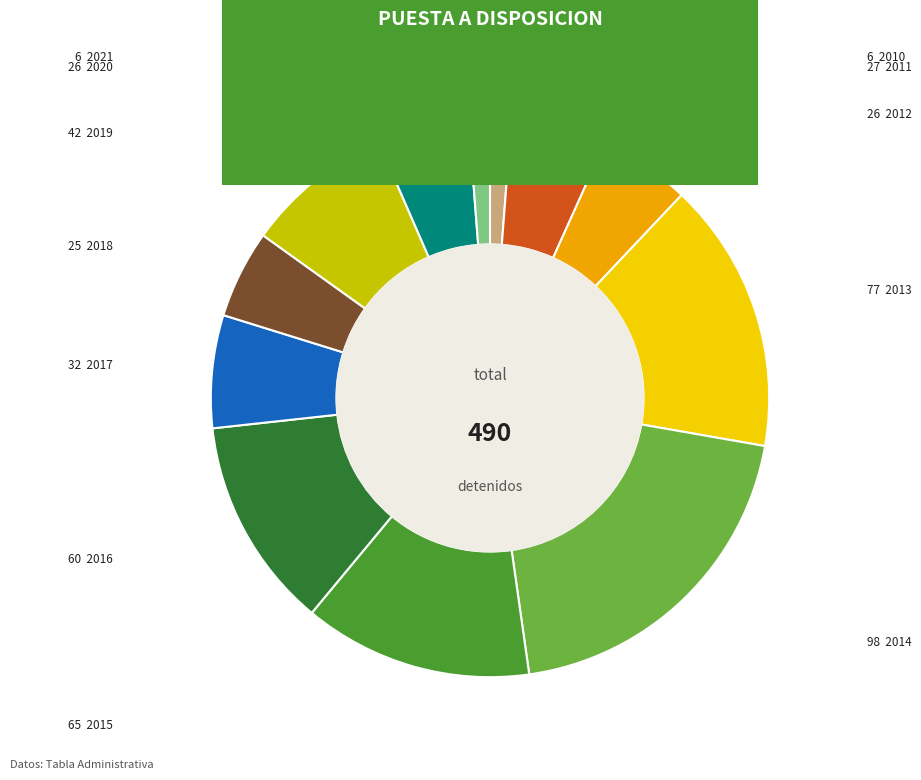

Does any single category account for the majority?

No